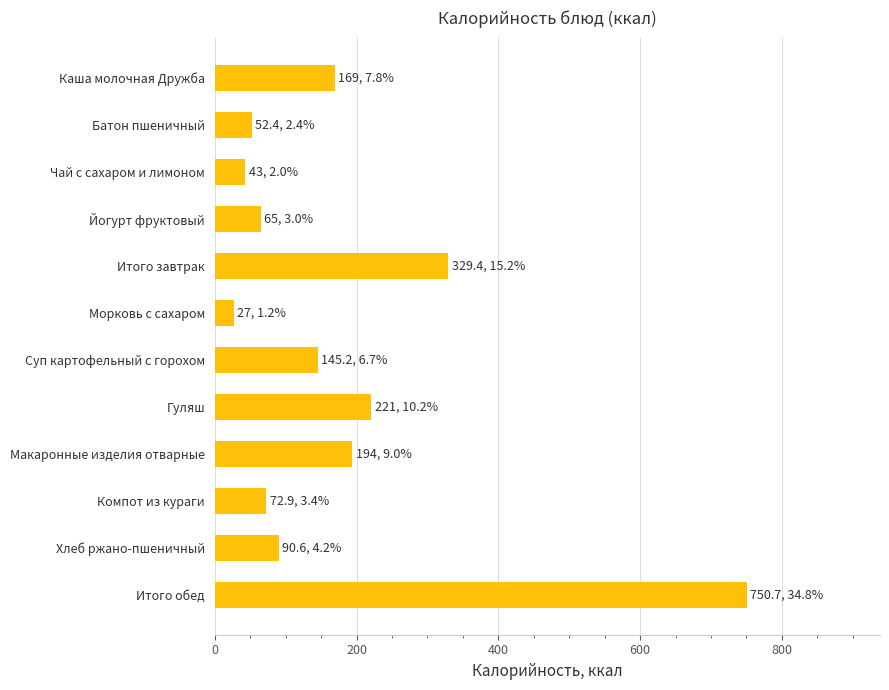

List the labels in order of value, largest first.

Итого обед, Итого завтрак, Гуляш, Макаронные изделия отварные, Каша молочная Дружба, Суп картофельный с горохом, Хлеб ржано-пшеничный, Компот из кураги, Йогурт фруктовый, Батон пшеничный, Чай с сахаром и лимоном, Морковь с сахаром